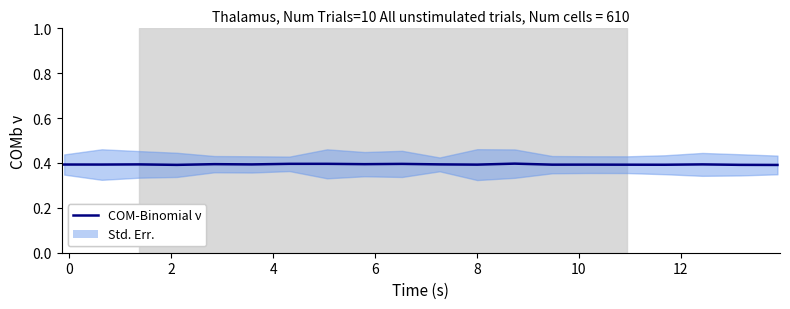

Reading left to right, transcribe all the data shown in this chart.

0.4	0.4	0.4	0.4	0.4	0.4	0.4	0.4	0.4	0.4	0.4	0.4	0.4	0.4	0.4	0.4	0.4	0.4	0.4	0.4